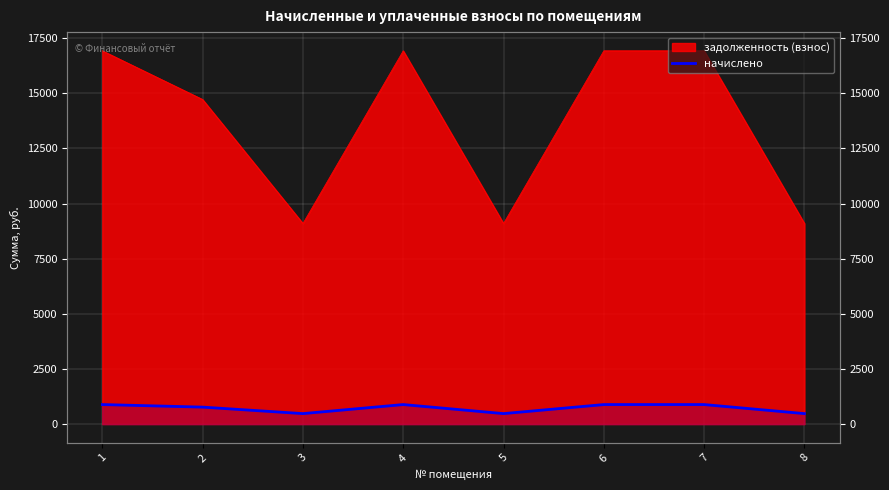

Where is the first local maximum?

4